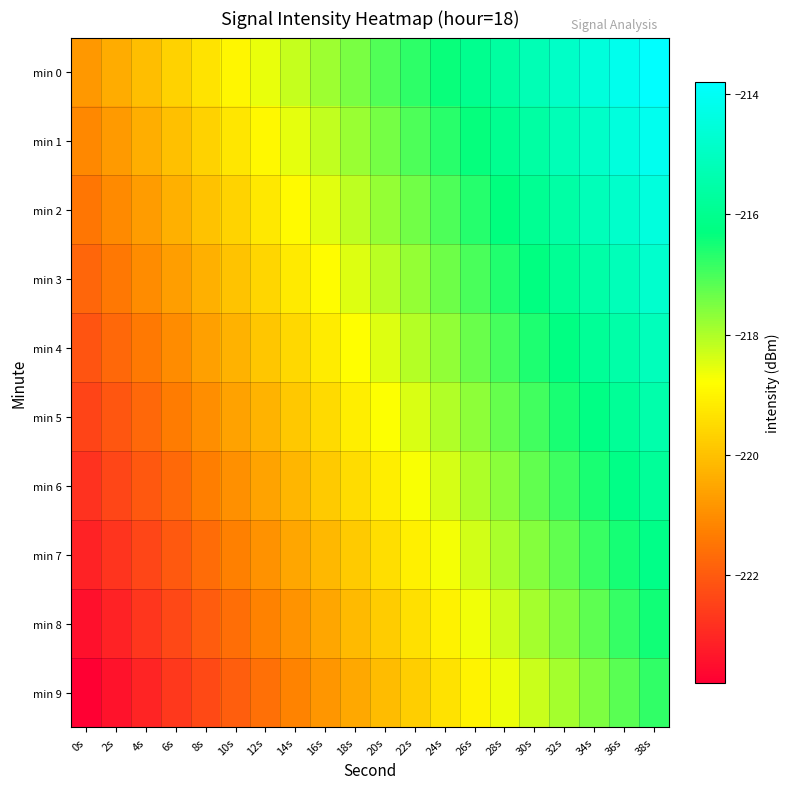

What is the total value across all series at 20s?

-2186.1